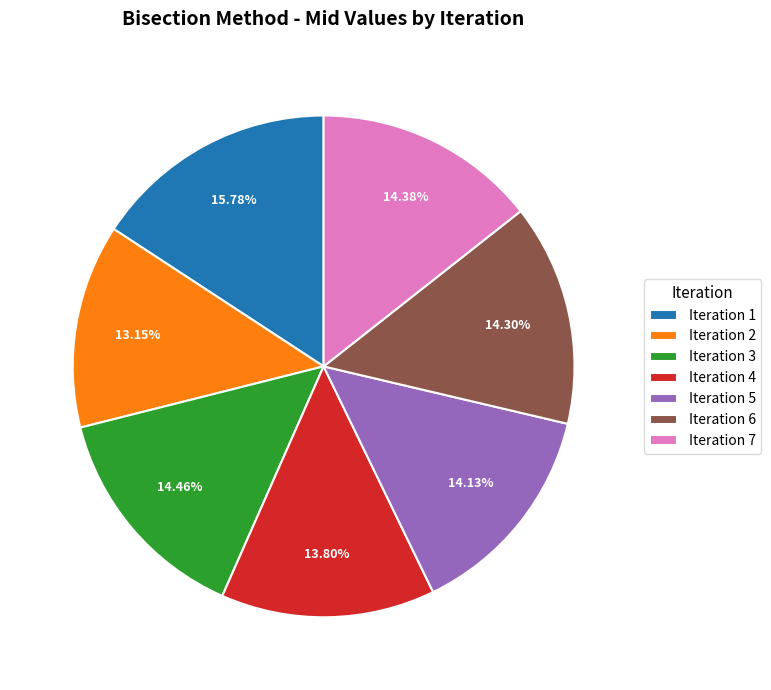

What is the smallest slice in the pie chart?

Iteration 2